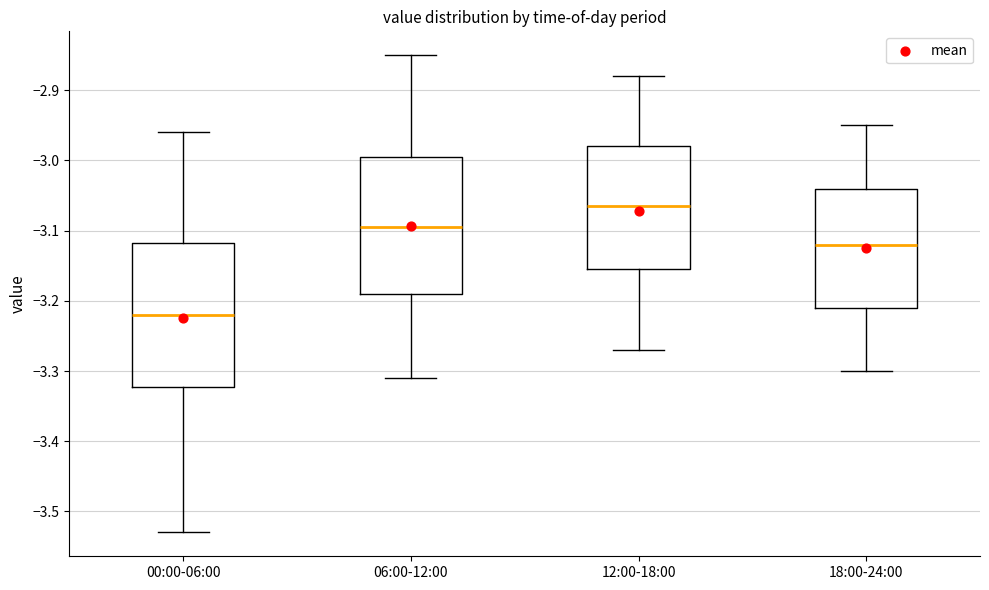

Reading left to right, read every box against the y-axis: the position of its median line, the range the box covers, and the ends of its whiskers. The values are not printed on the chart, so give them approximately, as read against the axis.

00:00-06:00: median -3.22, box -3.32 to -3.12, whiskers -3.53 to -2.96
06:00-12:00: median -3.09, box -3.19 to -2.99, whiskers -3.31 to -2.85
12:00-18:00: median -3.06, box -3.15 to -2.98, whiskers -3.27 to -2.88
18:00-24:00: median -3.12, box -3.21 to -3.04, whiskers -3.30 to -2.95